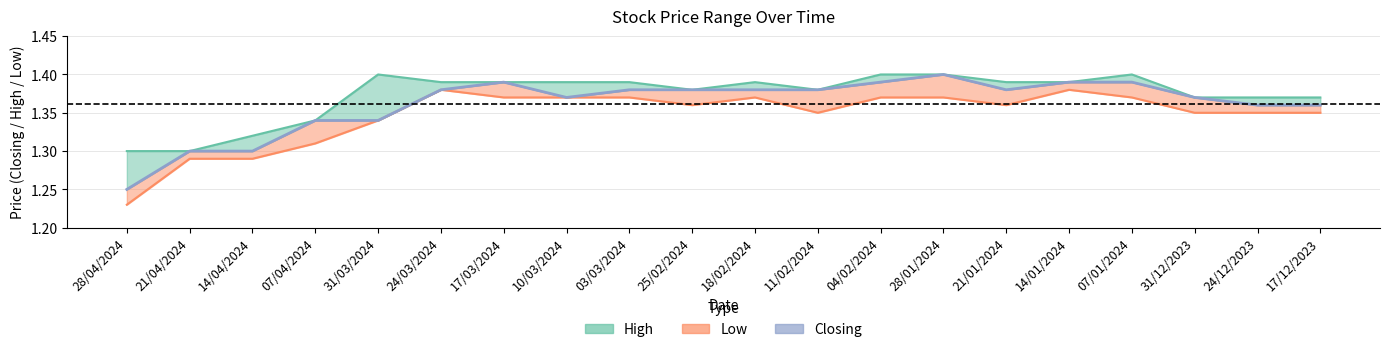

What is the total value across all series at 14/04/2024?

3.9